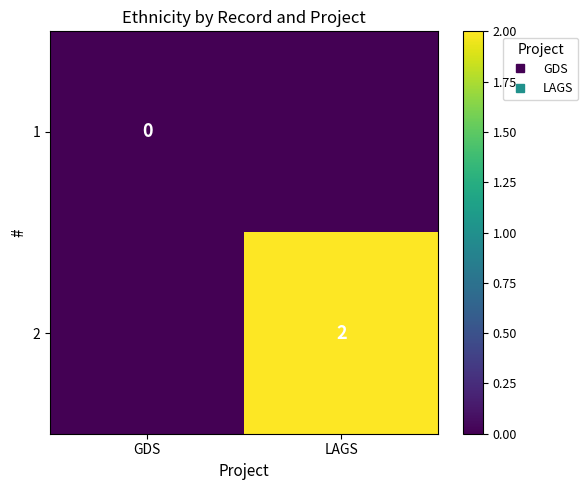

Is the value of 2 at GDS greater than the value of 1 at LAGS?

No